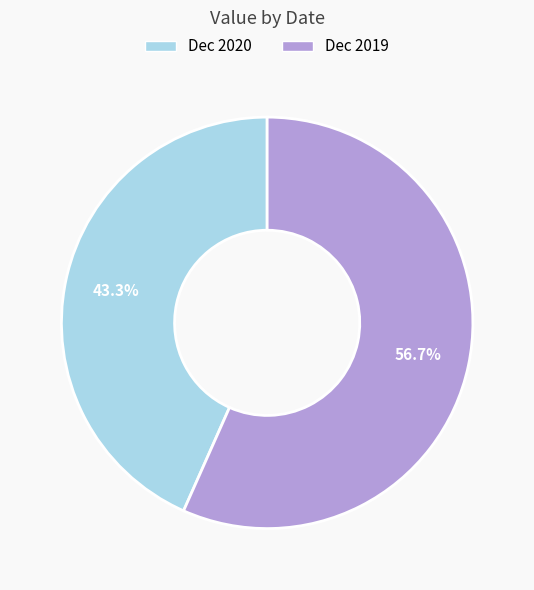

What percentage is NOT represented by Dec 2020?

56.7%